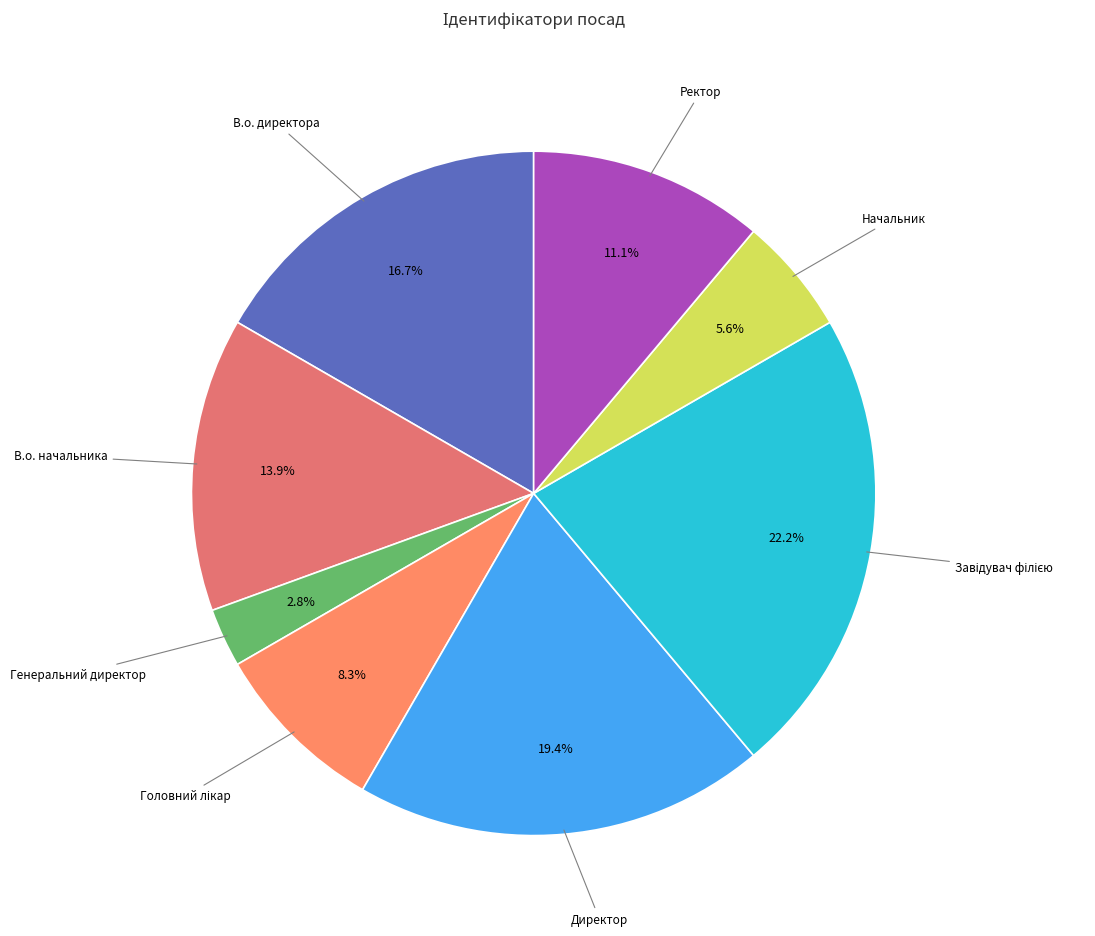

Which category has the smallest portion of the pie?

Генеральний директор